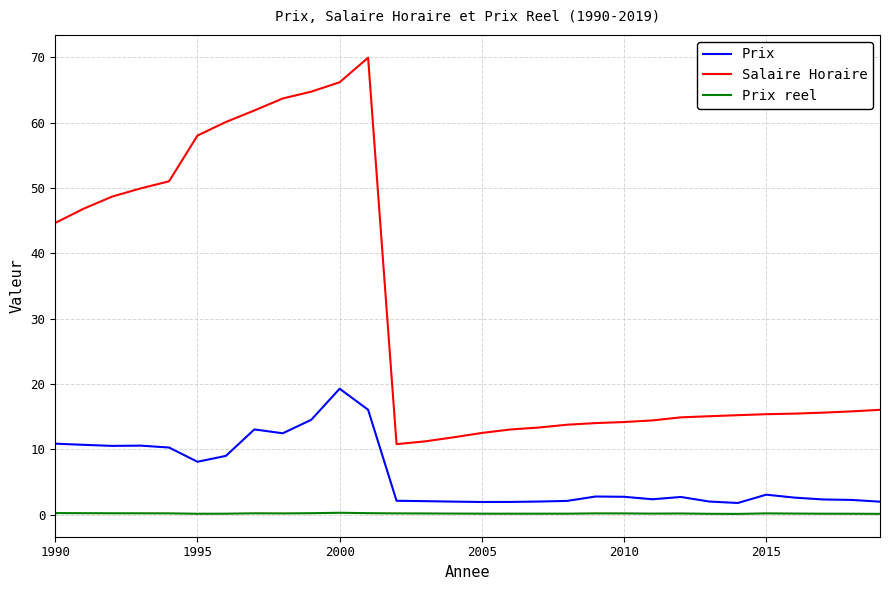

True or false: Prix and Salaire Horaire cross at least once.

False